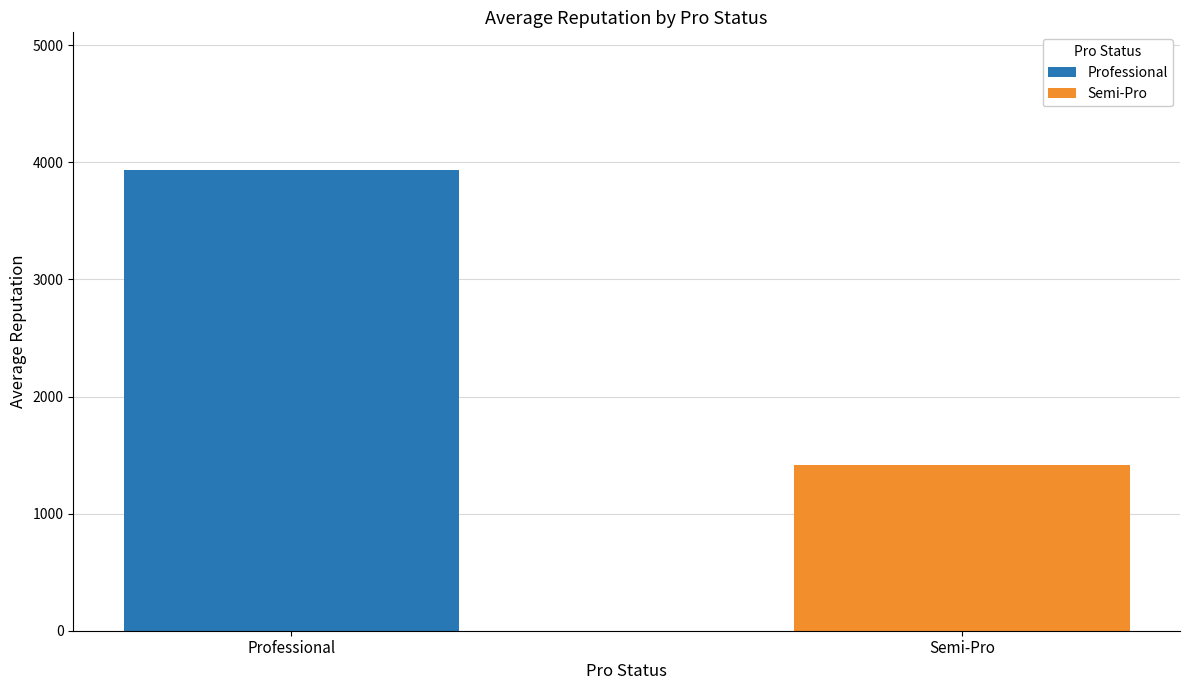

What is the difference between the Professional values at Semi-Pro and Professional?

3931.2